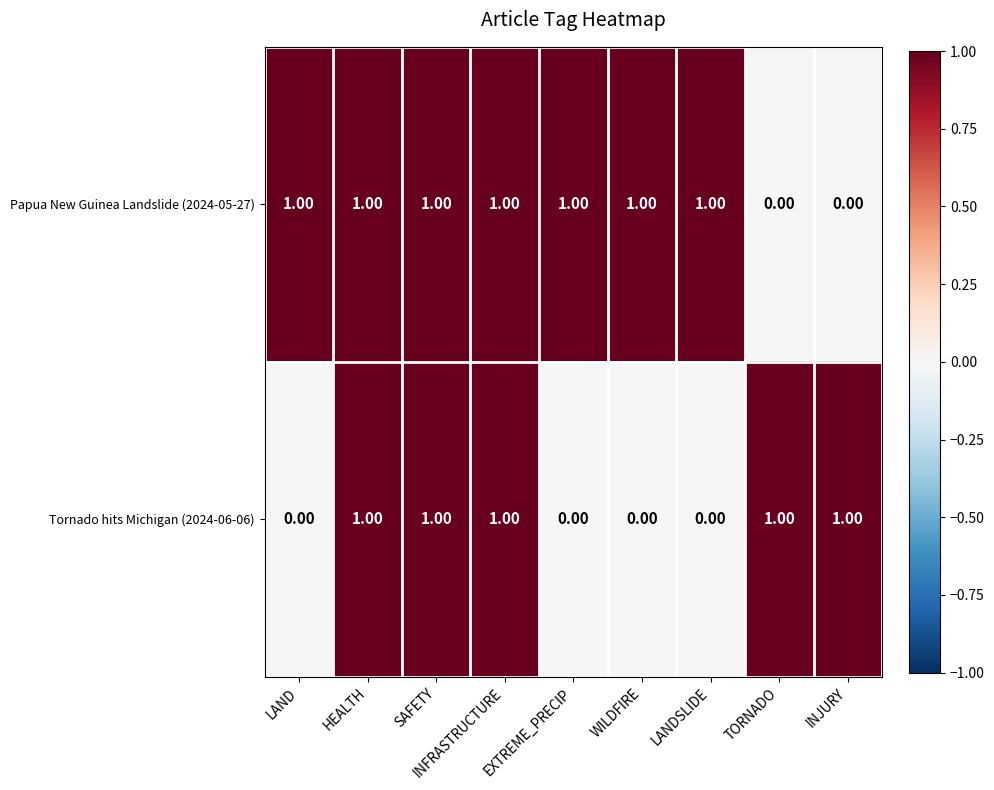

Rank the series at LAND from lowest to highest value.

Tornado hits Michigan (2024-06-06), Papua New Guinea Landslide (2024-05-27)